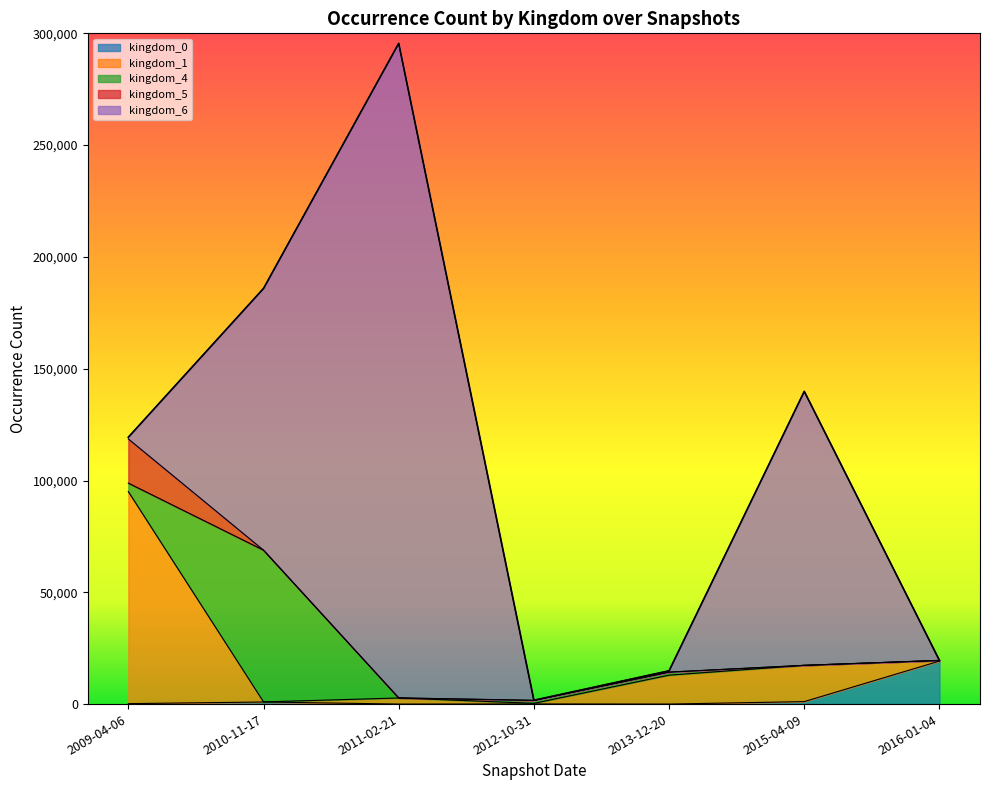

Between 2010-11-17 and 2016-01-04, which series saw the biggest shift?

kingdom_6